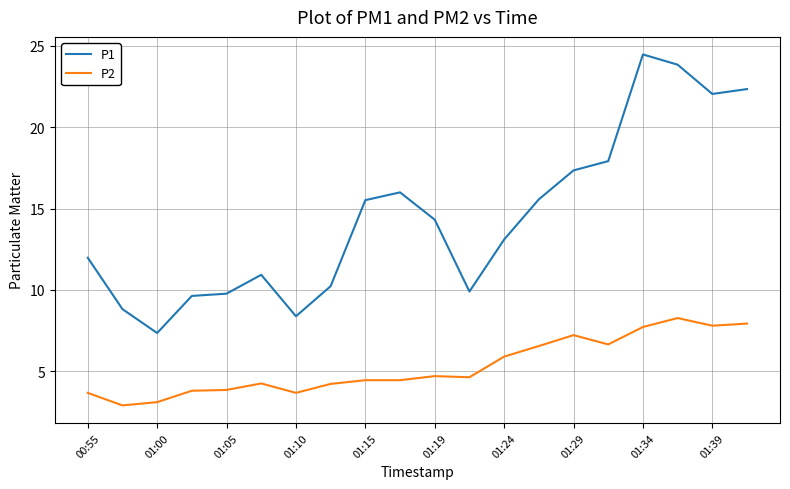

What is the difference between the maximum and minimum values in the P1 series?

17.1